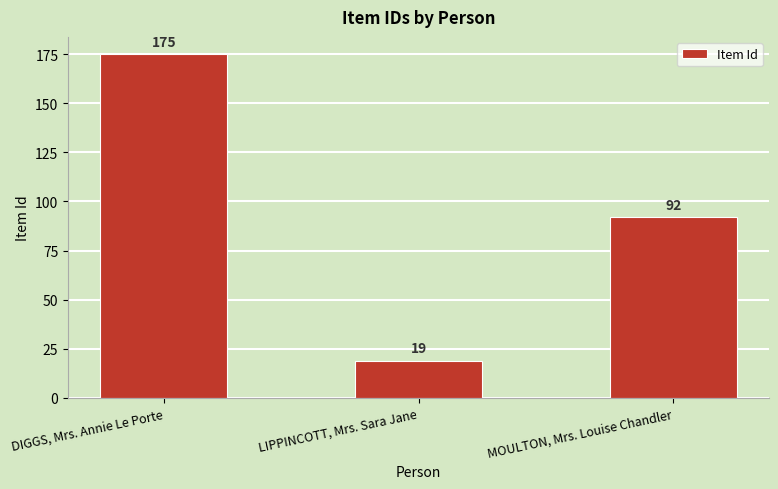

Reading left to right, what are all the values shown in this chart?

175	19	92